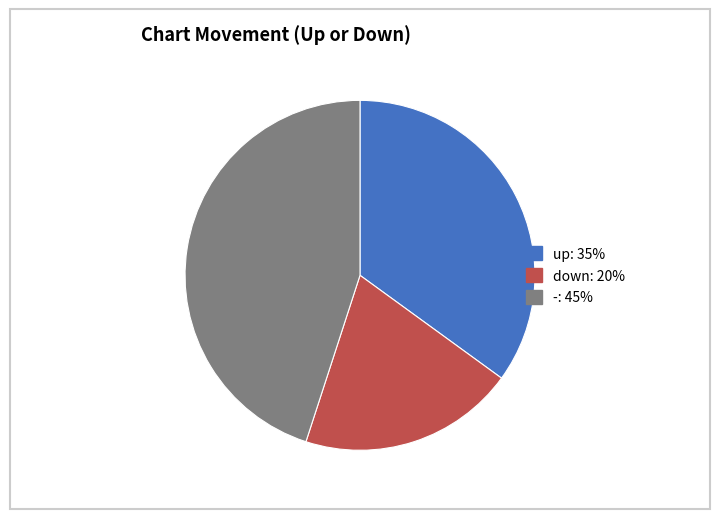

Approximately how many times larger is the value at - compared to up?

1.3